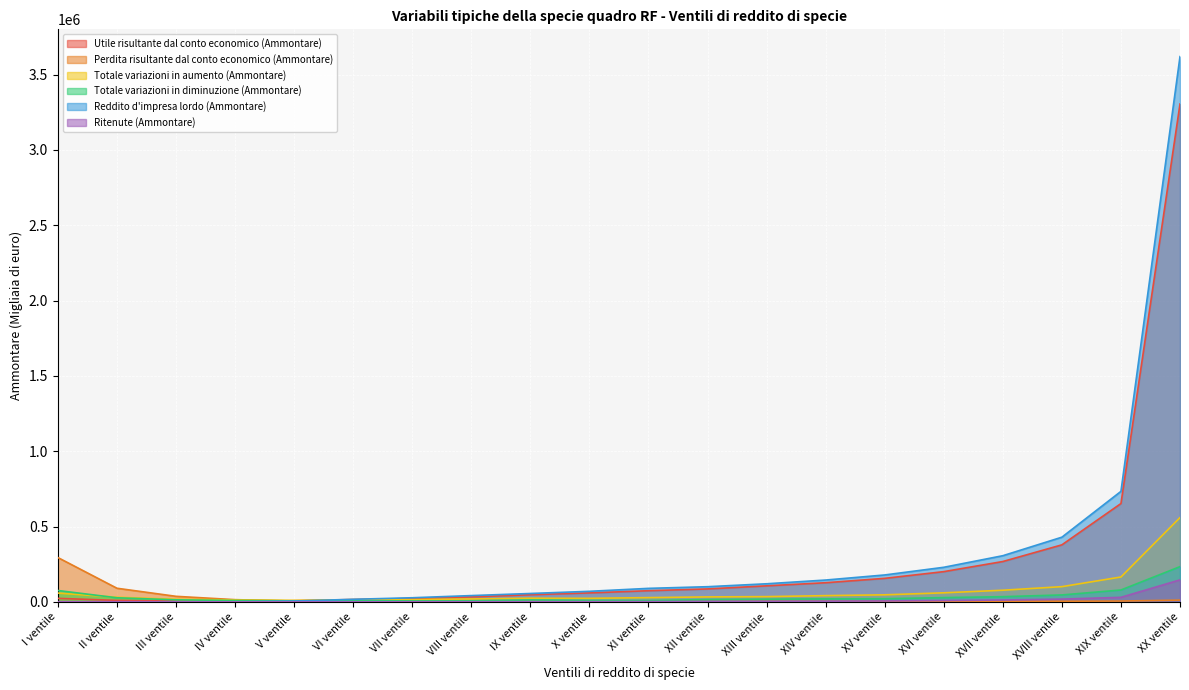

What are all the series names shown in the legend?

Utile risultante dal conto economico (Ammontare), Perdita risultante dal conto economico (Ammontare), Totale variazioni in aumento (Ammontare), Totale variazioni in diminuzione (Ammontare), Reddito d'impresa lordo (Ammontare), Ritenute (Ammontare)